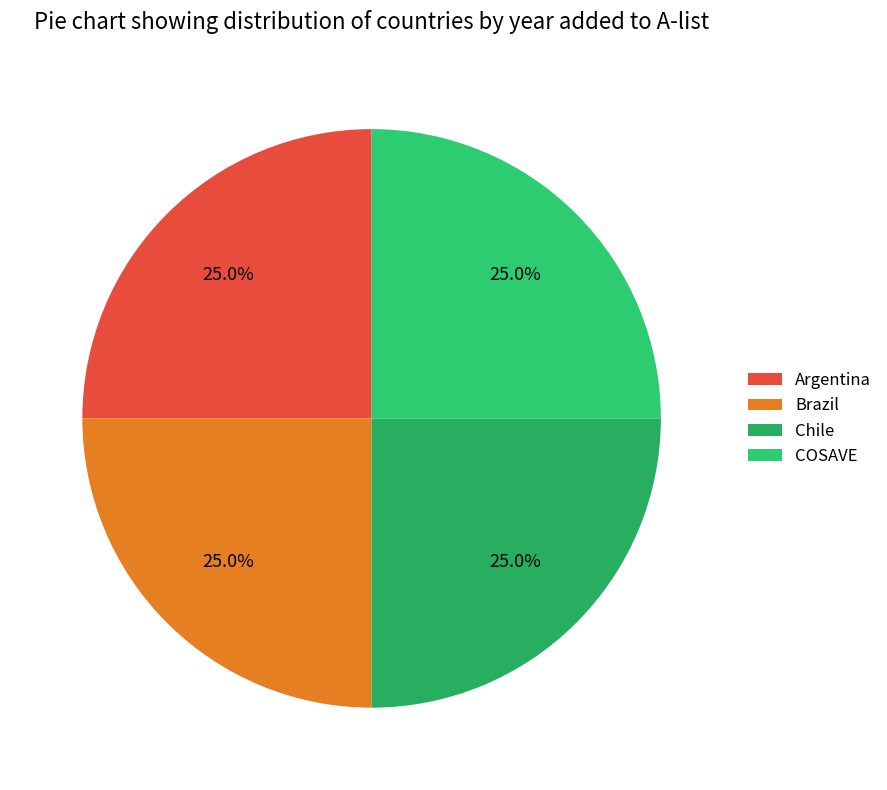

To the nearest percent, what is the combined percentage of Chile and Argentina?

50%